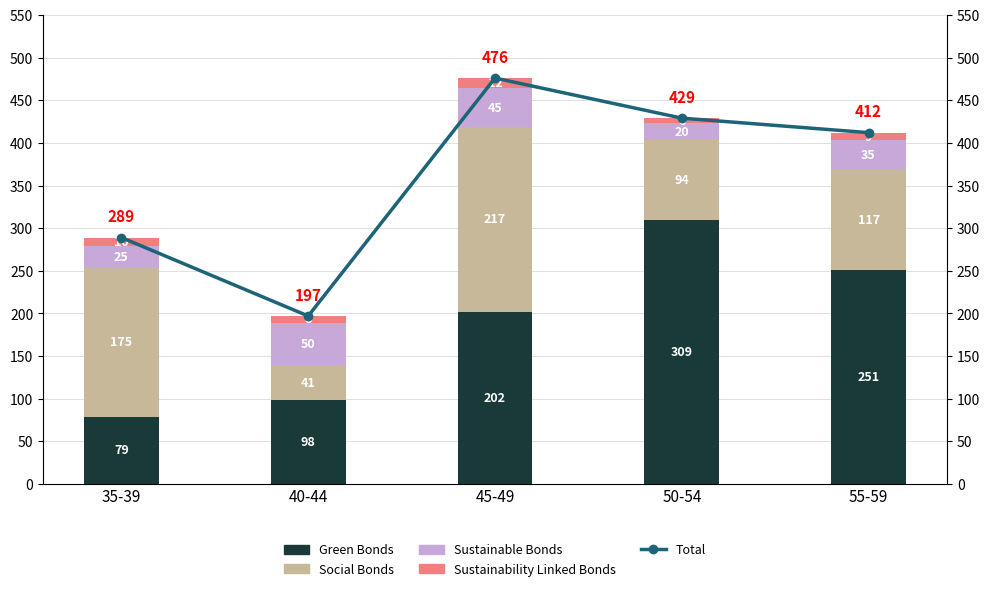

What is the value of the Sustainable Bonds bar at the 4th from the left?

20